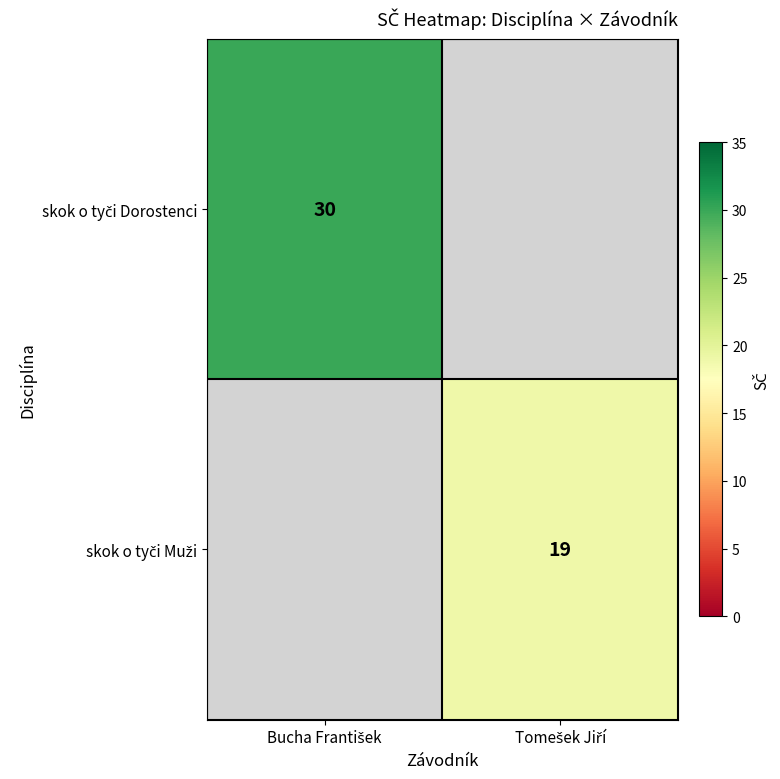

How many data points does each series have?

2